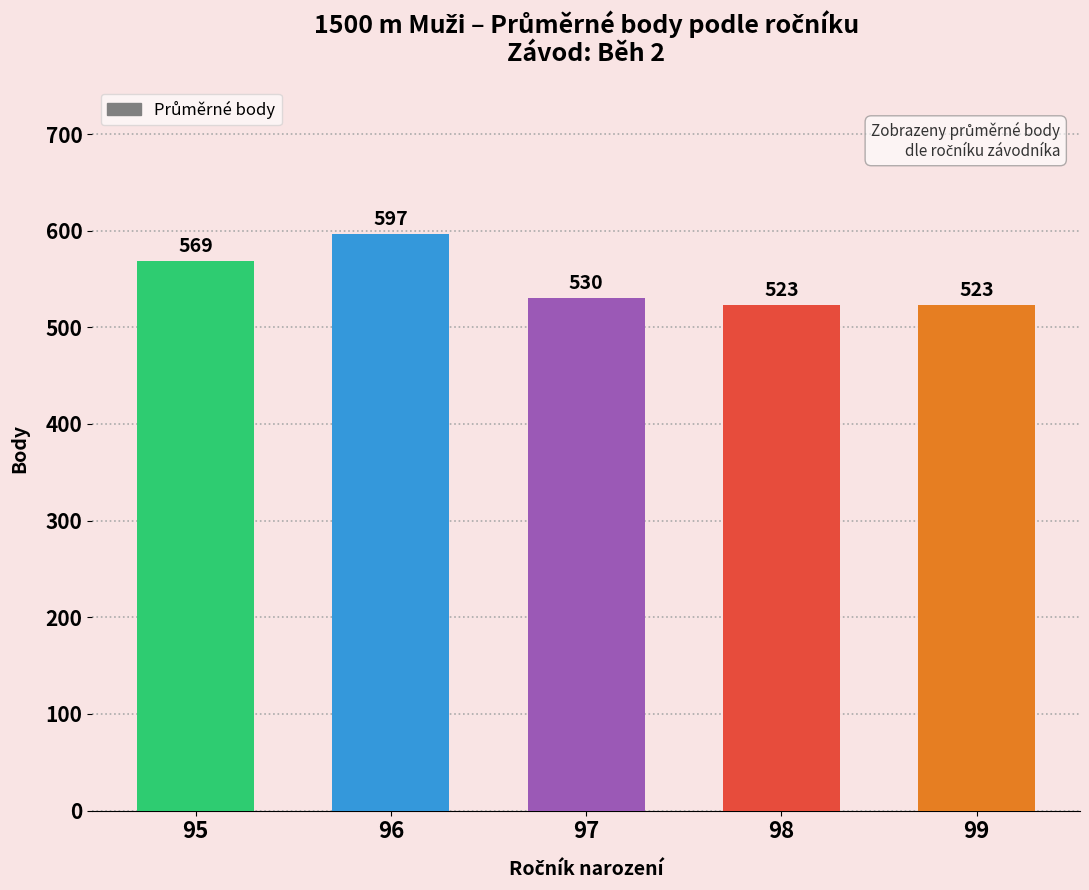

Reading left to right, extract all data points from this chart.

95=569	96=597	97=530	98=523	99=523